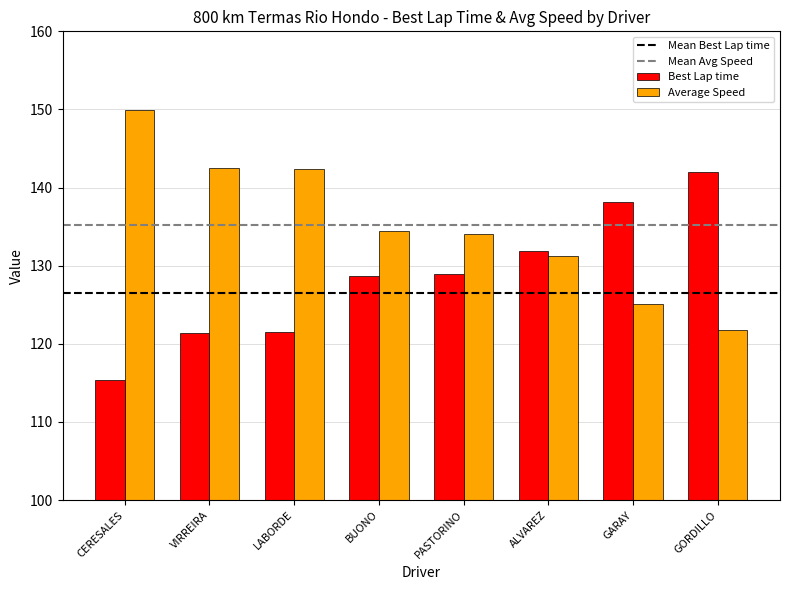

What is the label of the 7th bar from the left?

GARAY